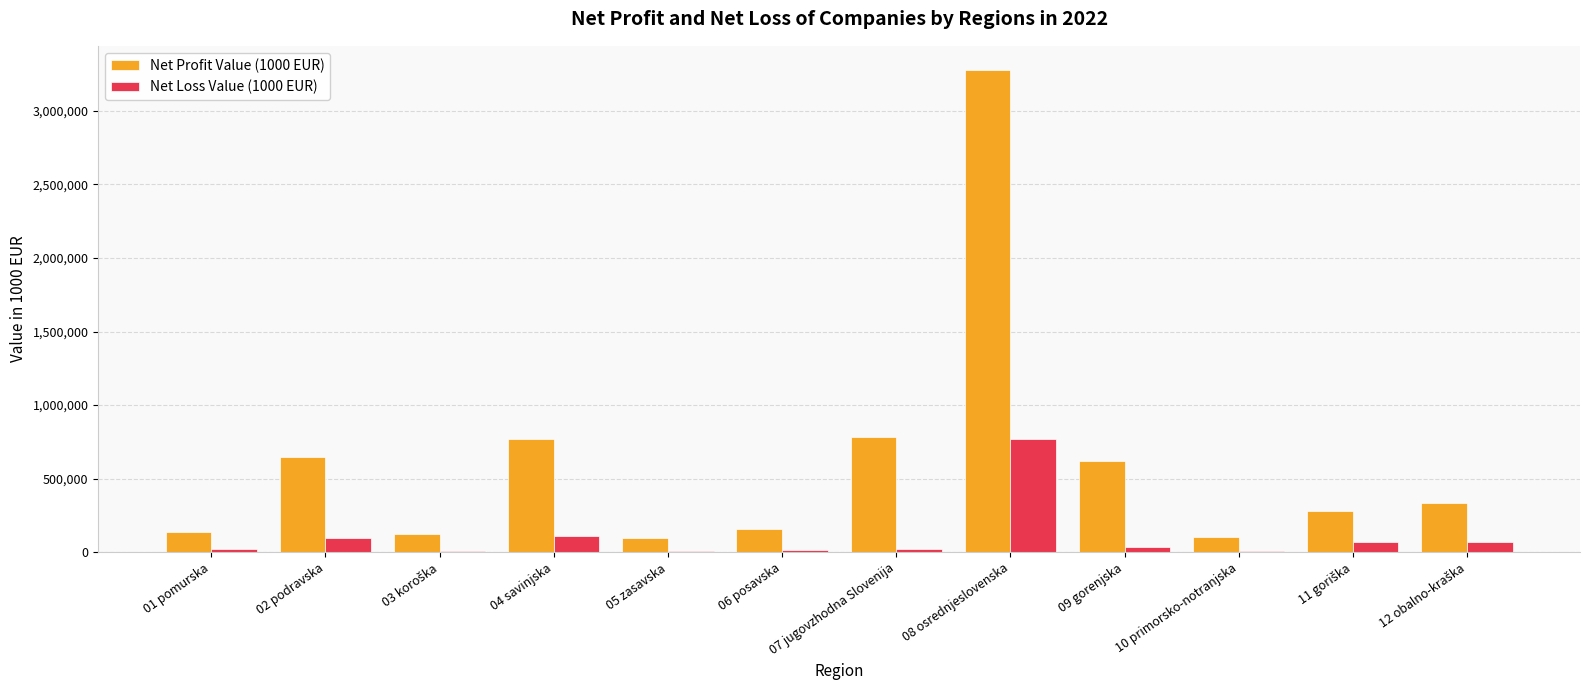

Which series has the largest total across all categories?

Net Profit Value (1000 EUR)